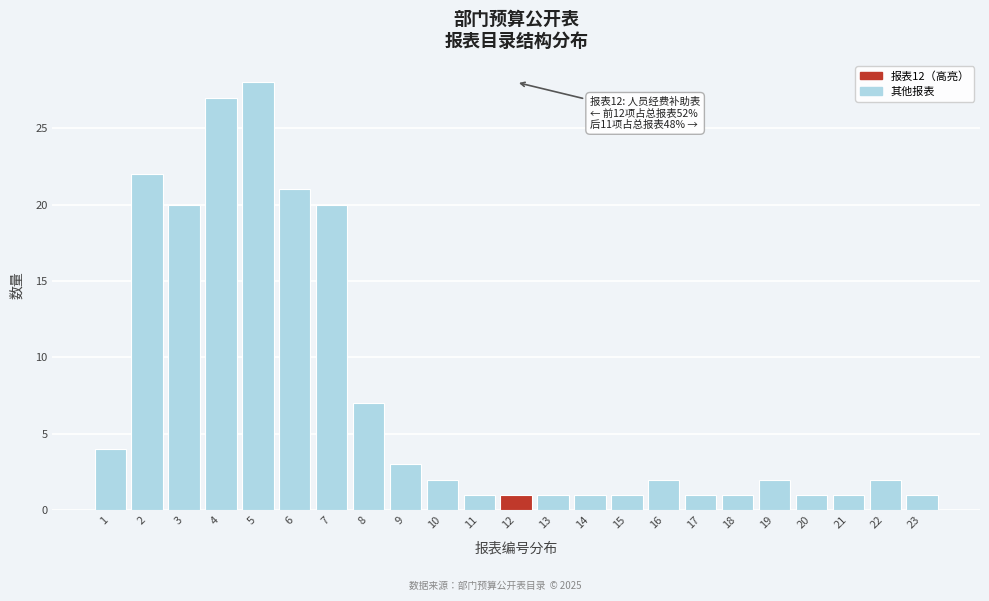

Reading left to right, extract all data points from this chart.

1=4	2=22	3=20	4=27	5=28	6=21	7=20	8=7	9=3	10=2	11=1	12=1	13=1	14=1	15=1	16=2	17=1	18=1	19=2	20=1	21=1	22=2	23=1